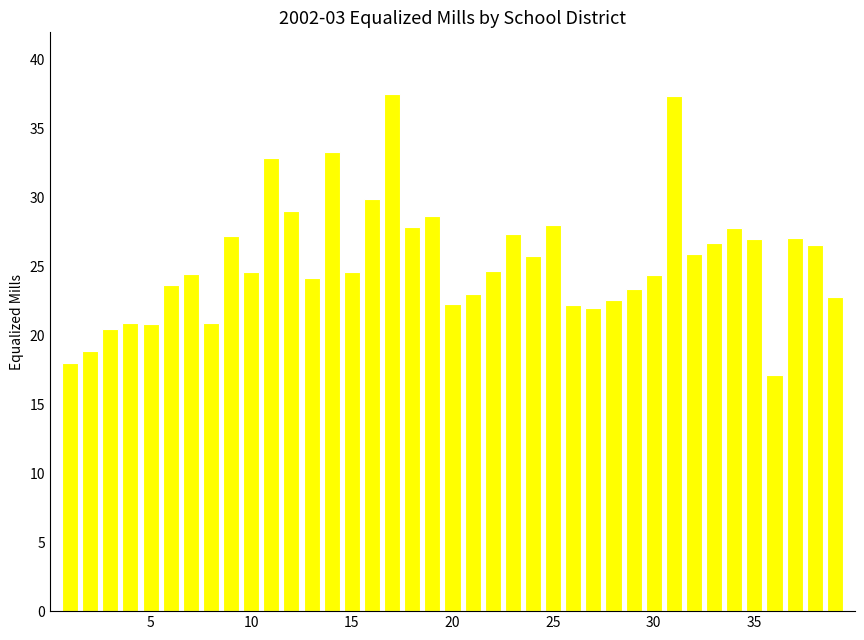

What is the value of the 27th bar from the left?

22.0